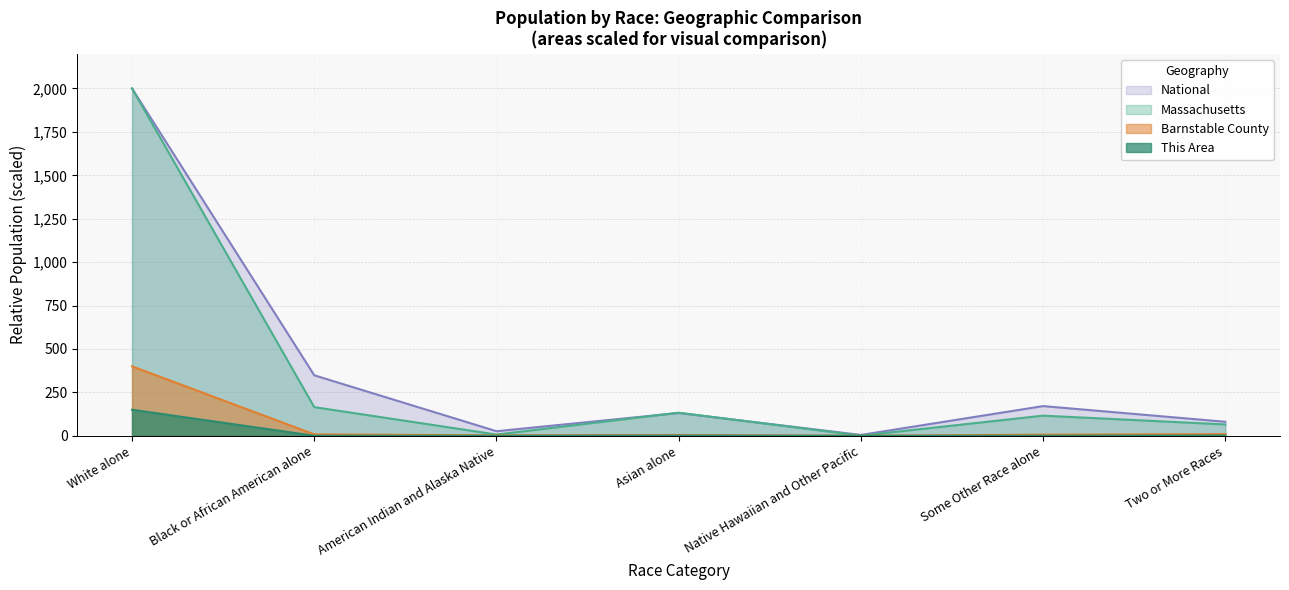

Count the number of data series in this chart.

4